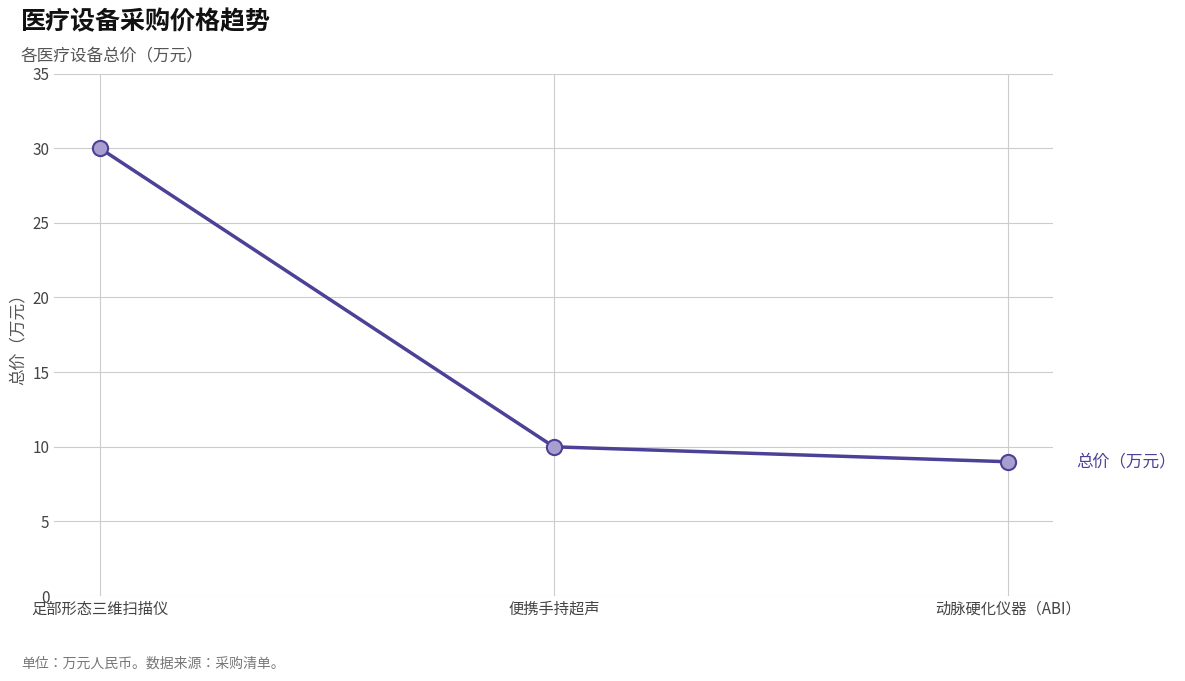

What is the change in value from 足部形态三维扫描仪 to 便携手持超声?

-20